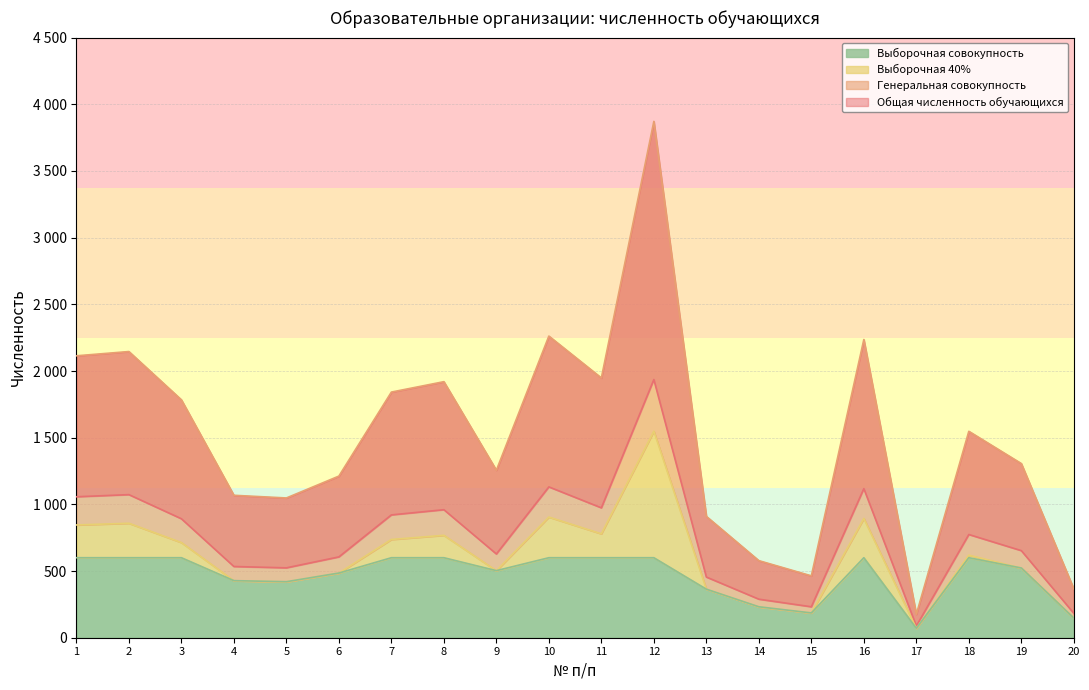

True or false: Выборочная 40% has a value of 1375.9 at 11.

False